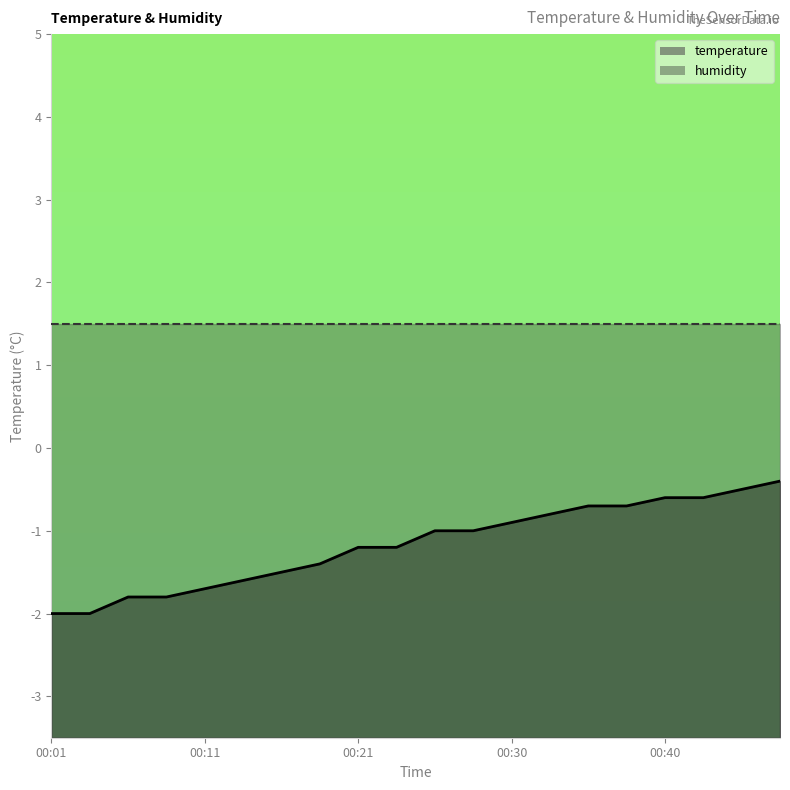

At which label does the data first exceed -1?

00:30